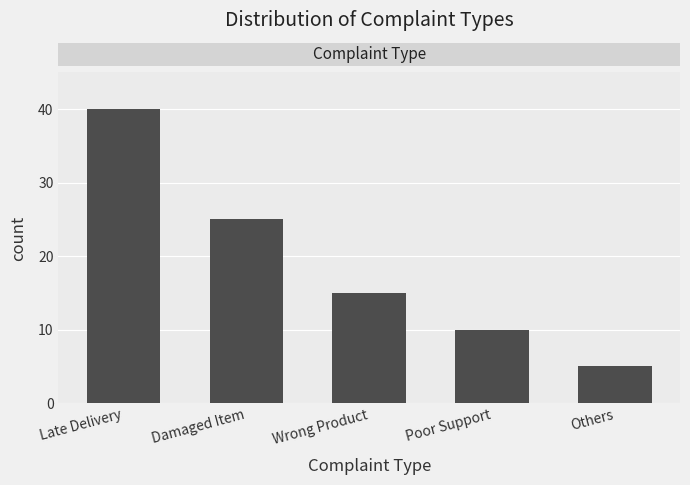

How many bars are there in total?

5